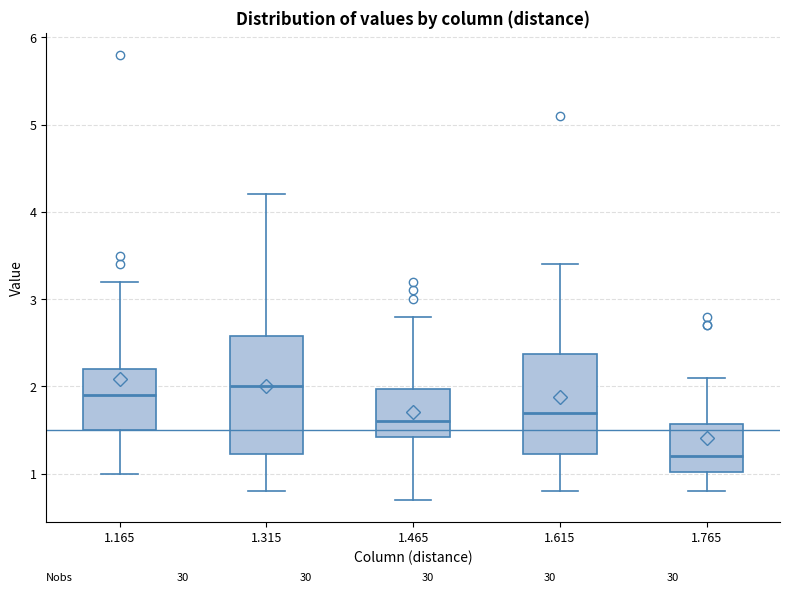

Reading left to right, read every box against the y-axis: the position of its median line, the range the box covers, and the ends of its whiskers. The values are not printed on the chart, so give them approximately, as read against the axis.

1.165: median 1.9, box 1.5 to 2.2, whiskers 1.0 to 3.2
1.315: median 2.0, box 1.2 to 2.6, whiskers 0.8 to 4.2
1.465: median 1.6, box 1.4 to 2.0, whiskers 0.7 to 2.8
1.615: median 1.7, box 1.2 to 2.4, whiskers 0.8 to 3.4
1.765: median 1.2, box 1.0 to 1.6, whiskers 0.8 to 2.1